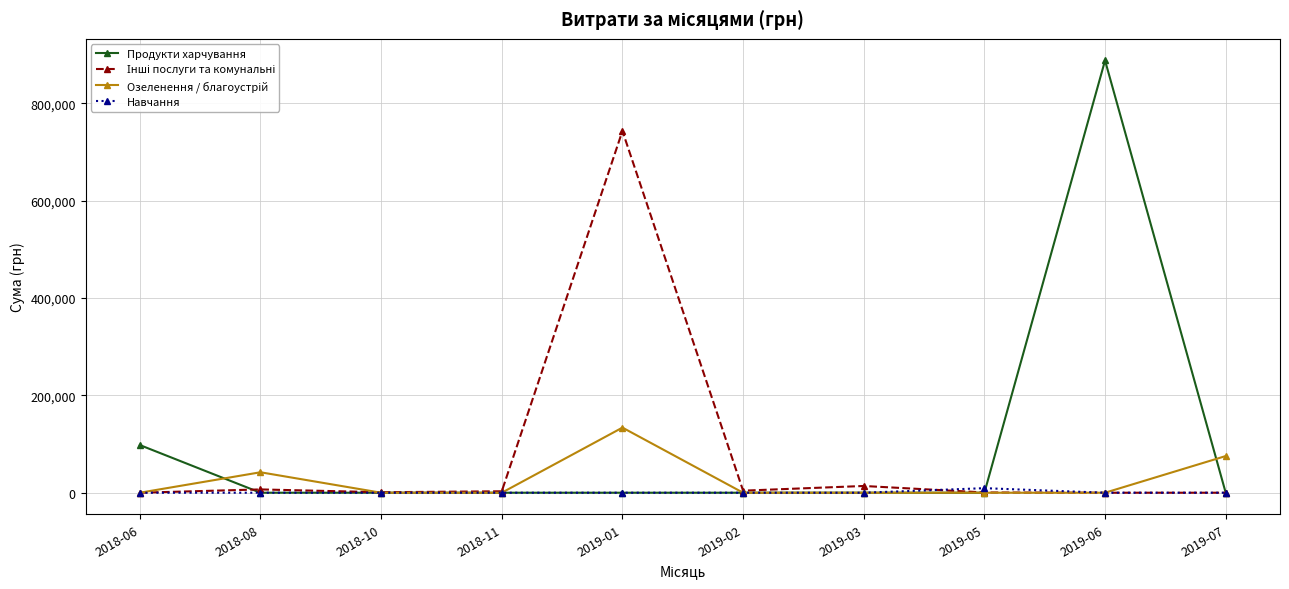

Which series has the largest range (max minus min)?

Продукти харчування